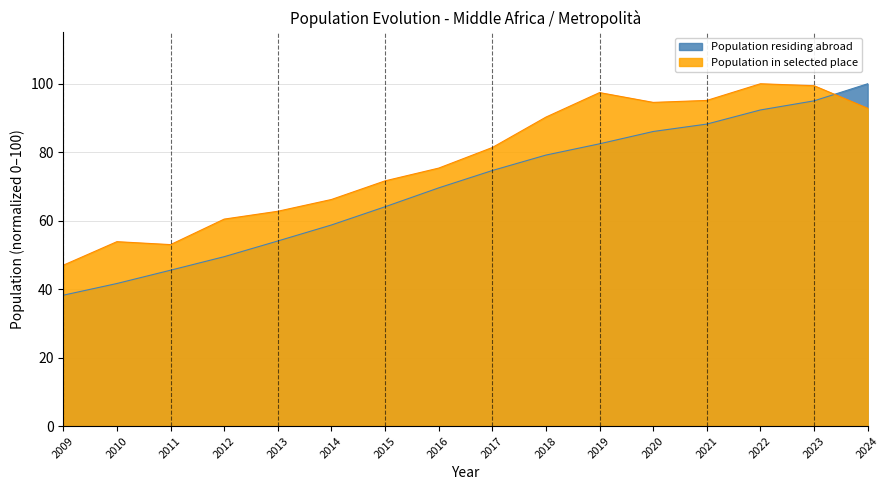

What is the difference between the maximum and minimum values?

61.8